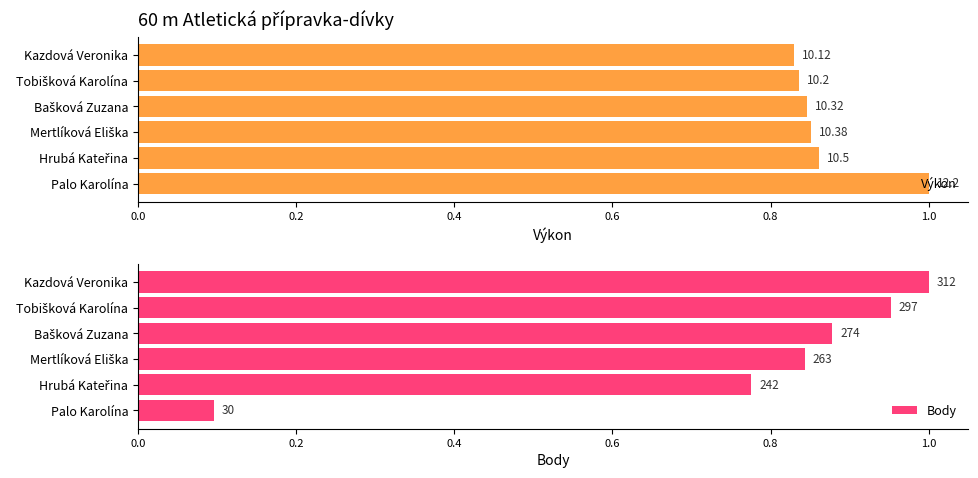

Count the number of data series in this chart.

2